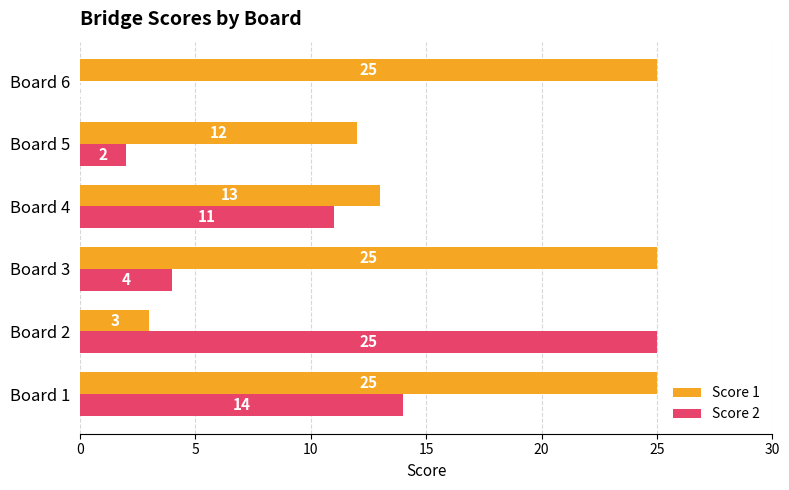

The Score 2 series shows 2 at Board 3. True or false?

False